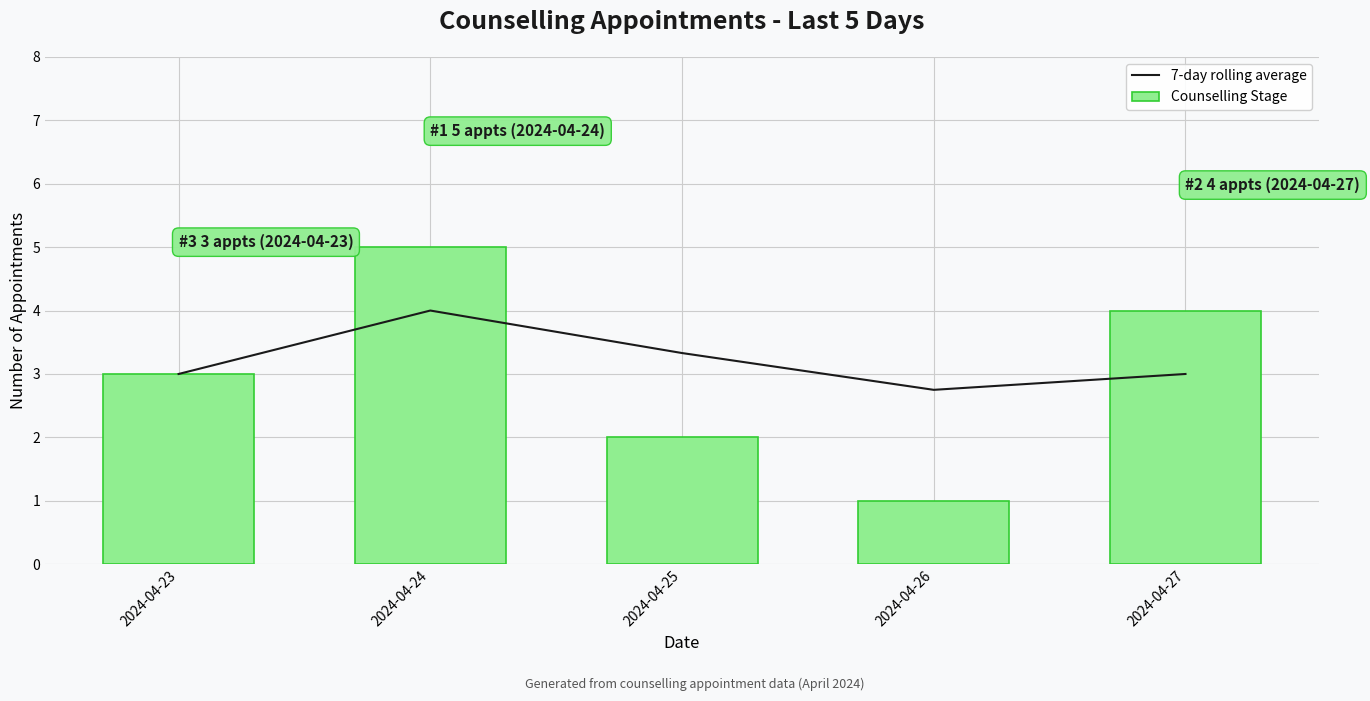

Rank the series at 2024-04-26 from highest to lowest value.

7-day rolling average, Counselling Stage